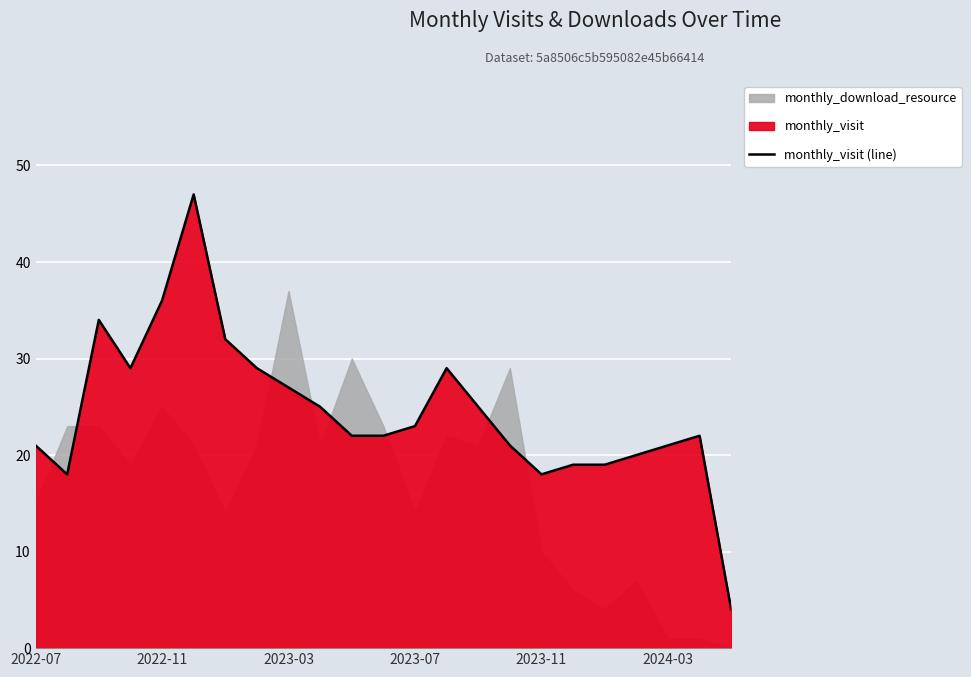

How many lines are shown in the chart?

1